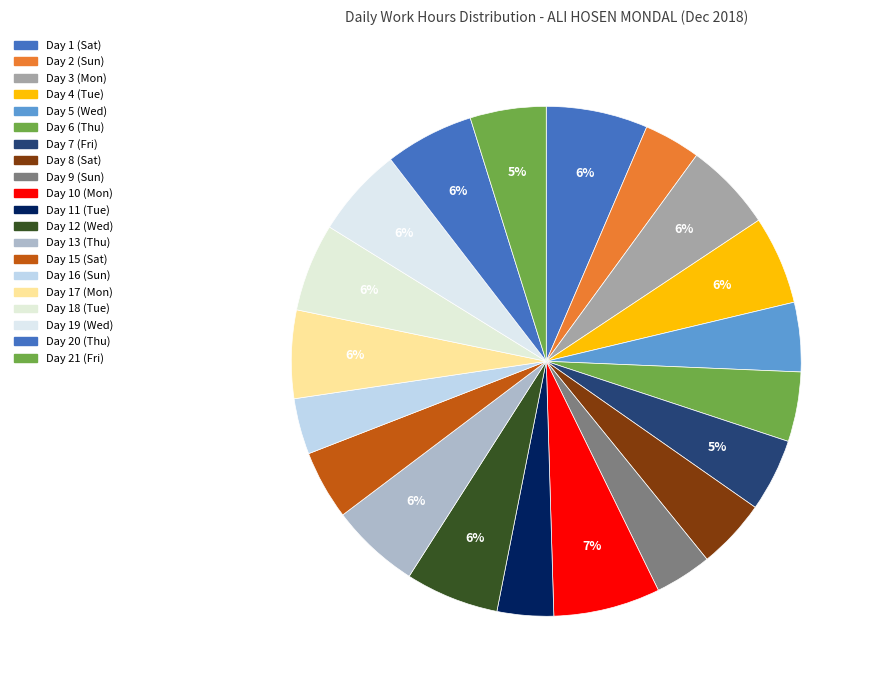

What percentage is the Day 9 (Sun) slice, to the nearest percent?

4%